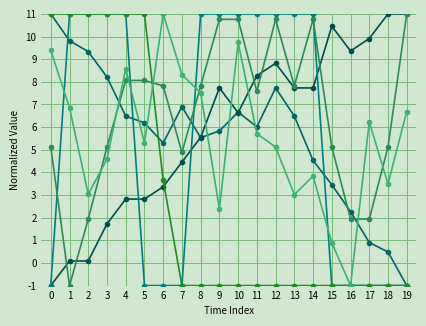

How many data points does each series have?

20